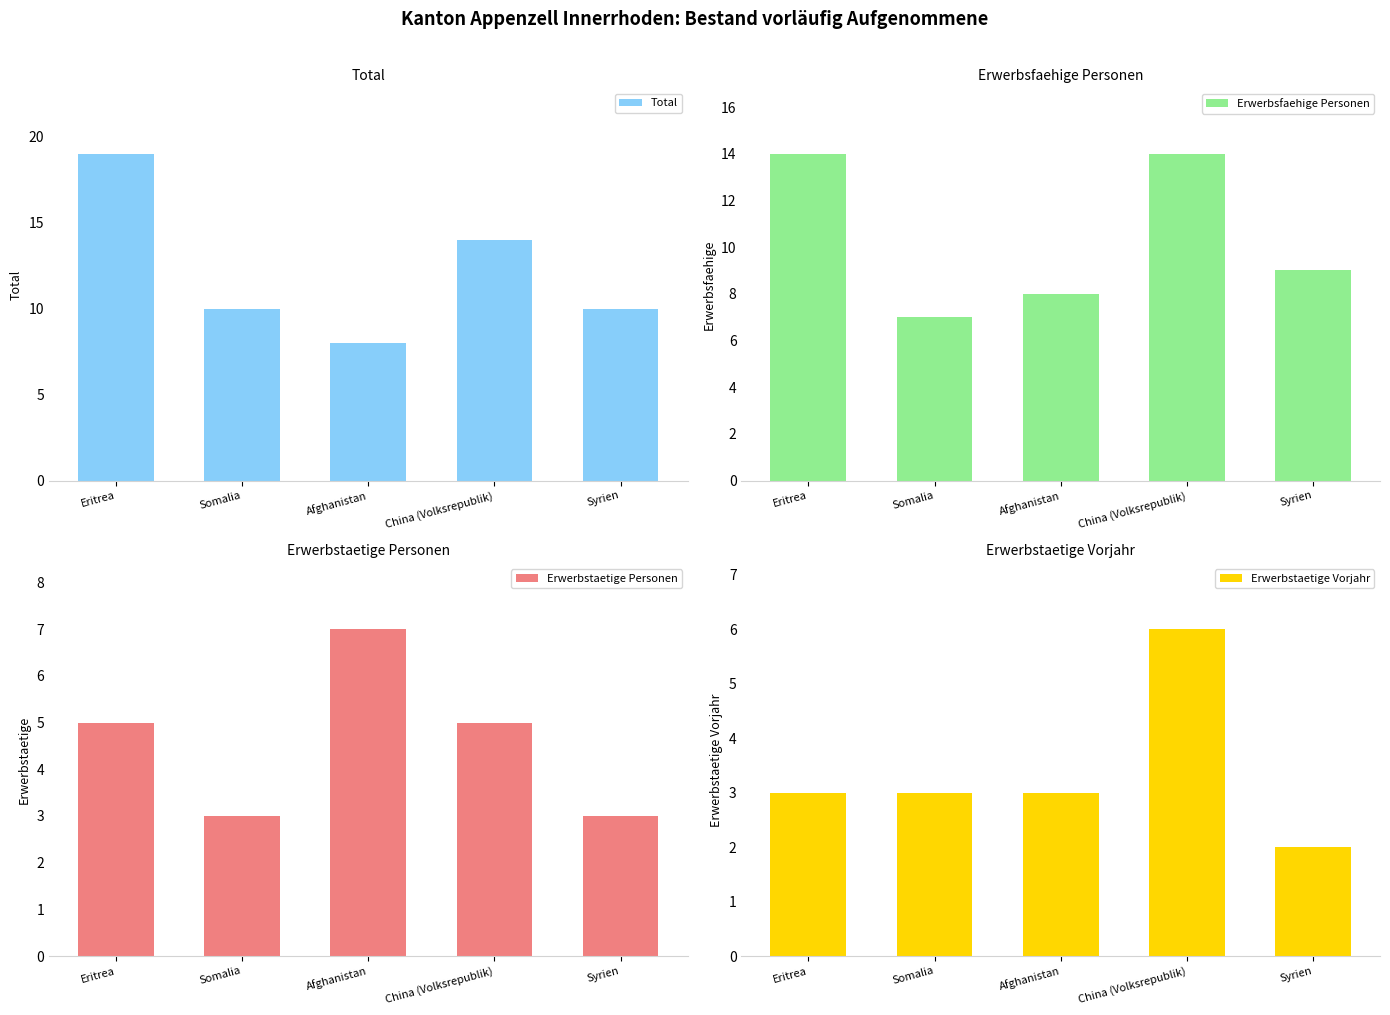

The Erwerbstaetige Personen series shows 4 at Syrien. True or false?

False